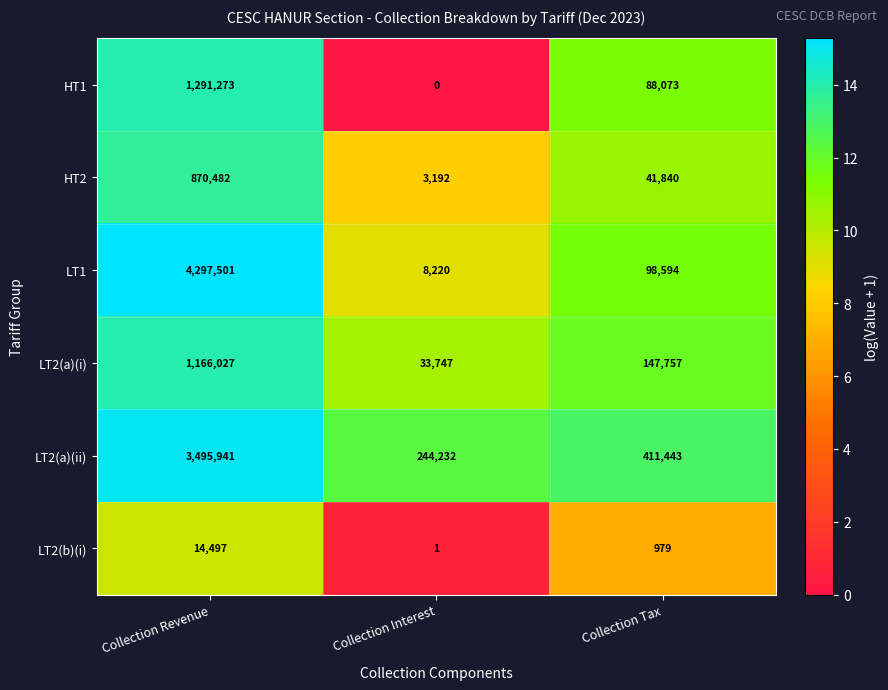

How many data points does each series have?

3